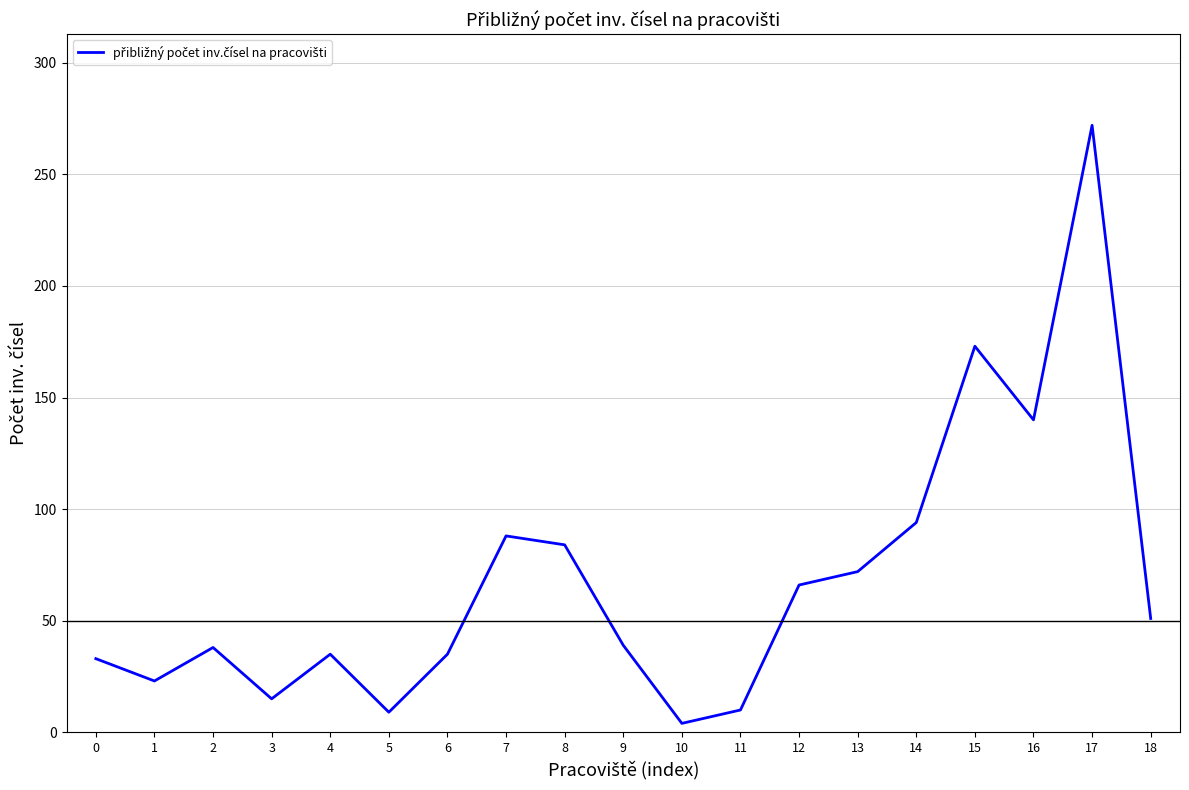

What is the difference between the maximum and minimum values?

268